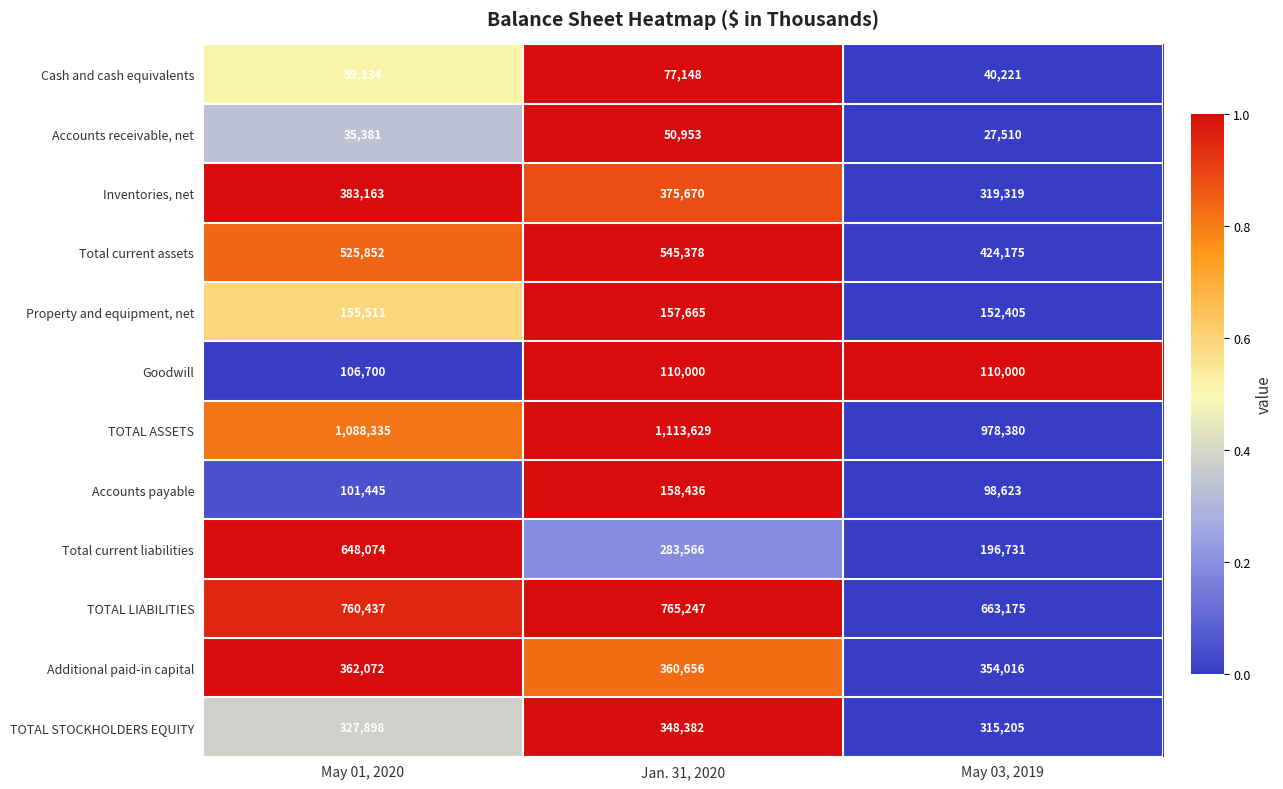

True or false: Additional paid-in capital has a value of 599342 at May 01, 2020.

False